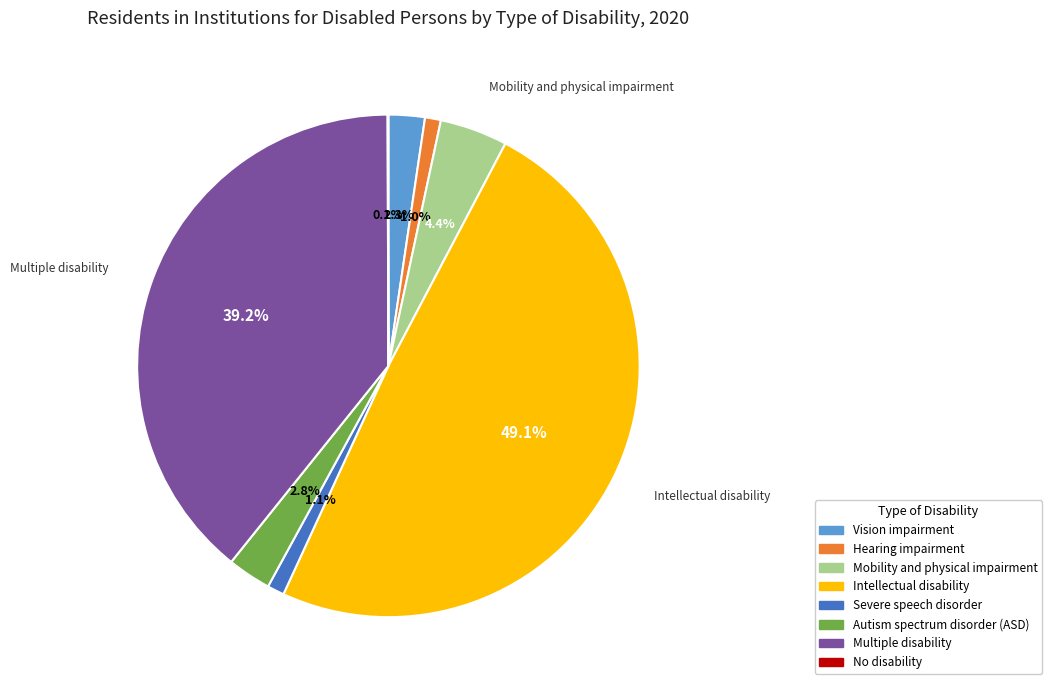

Does Mobility and physical impairment represent more than half of the total?

No